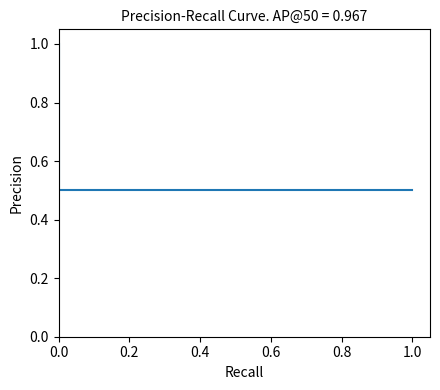

What is the smallest value displayed?

0.5